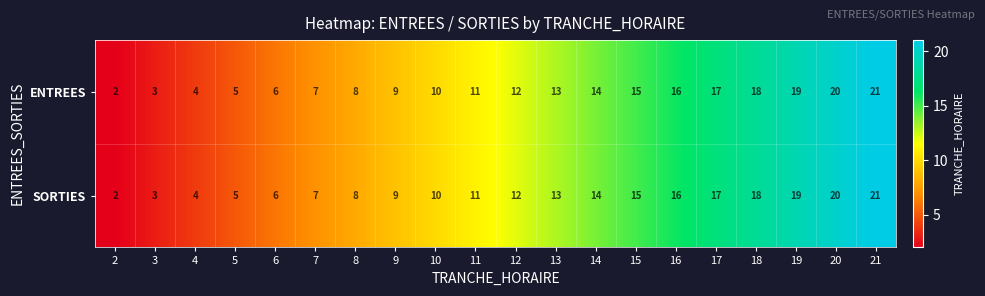

Is it true that SORTIES equals 3 at 3?

True